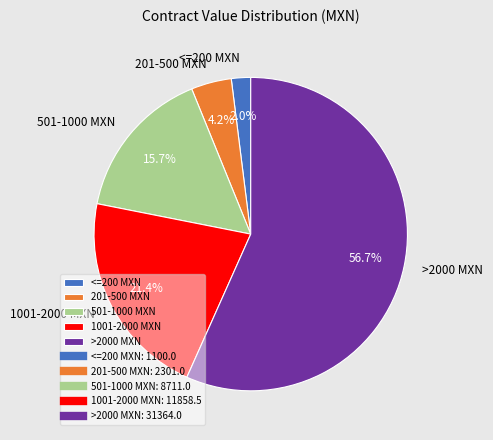

Which category has the smallest portion of the pie?

<=200 MXN